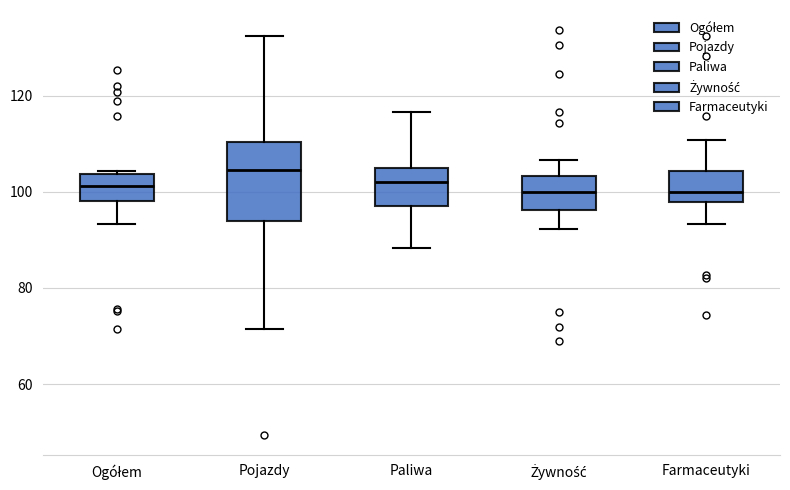

Comparing the boxes themselves (not the whiskers), which one is the tallest?

Pojazdy